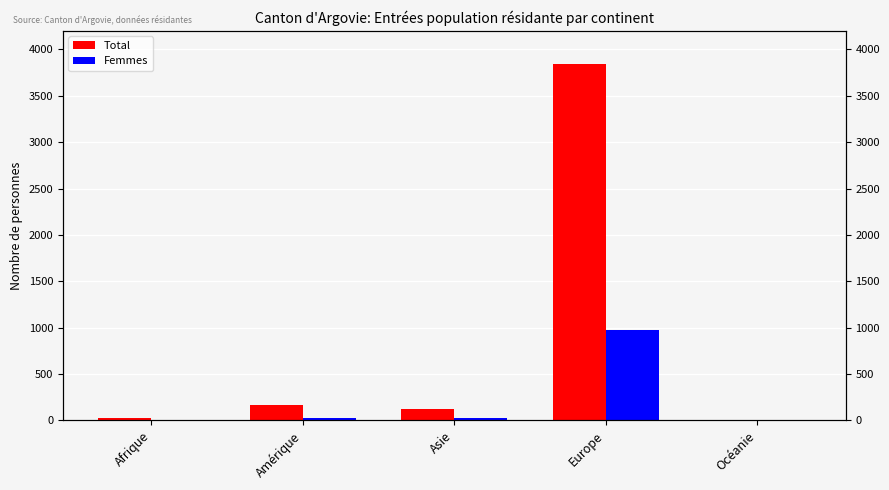

The value of Total at Europe is 3838. True or false?

True